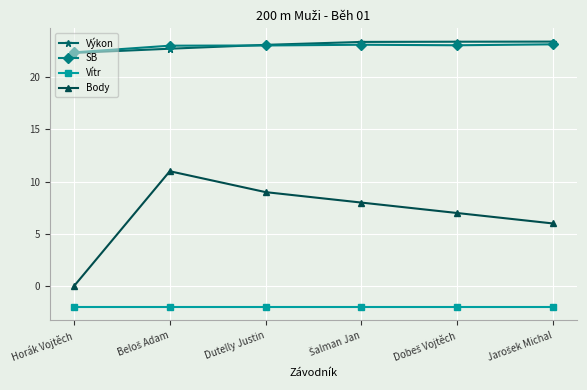

What is the highest value of the Výkon series?

23.4